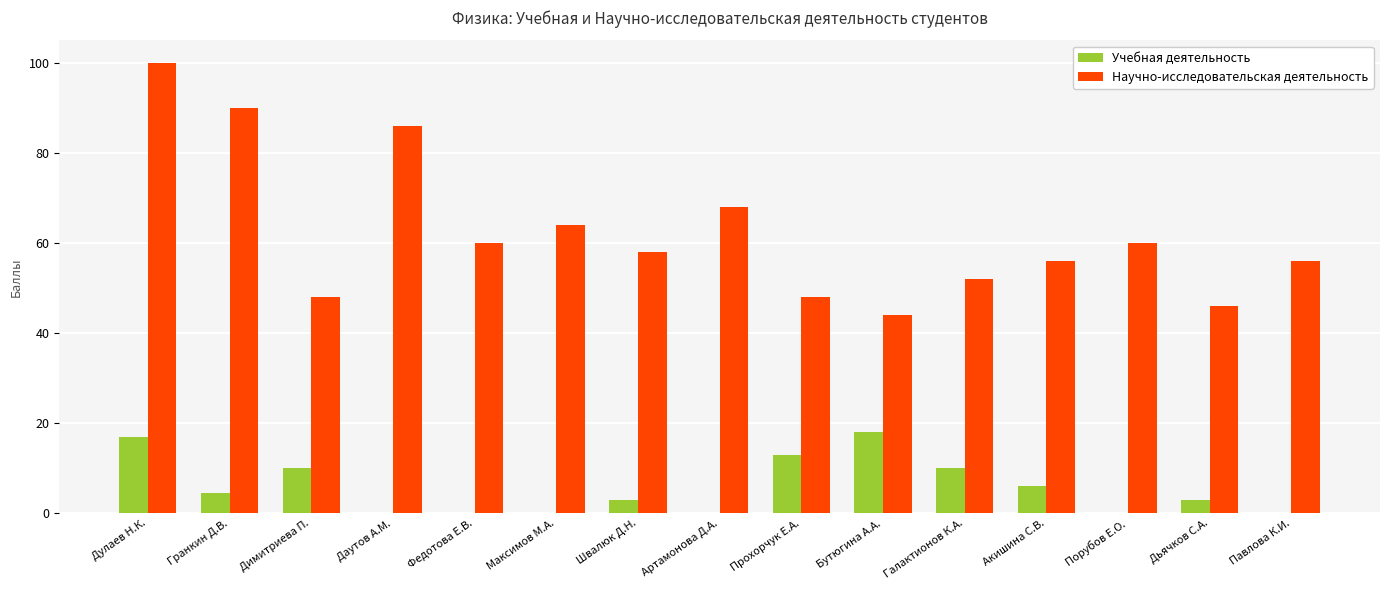

Which series changed the most between Даутов А.М. and Порубов Е.О.?

Научно-исследовательская деятельность